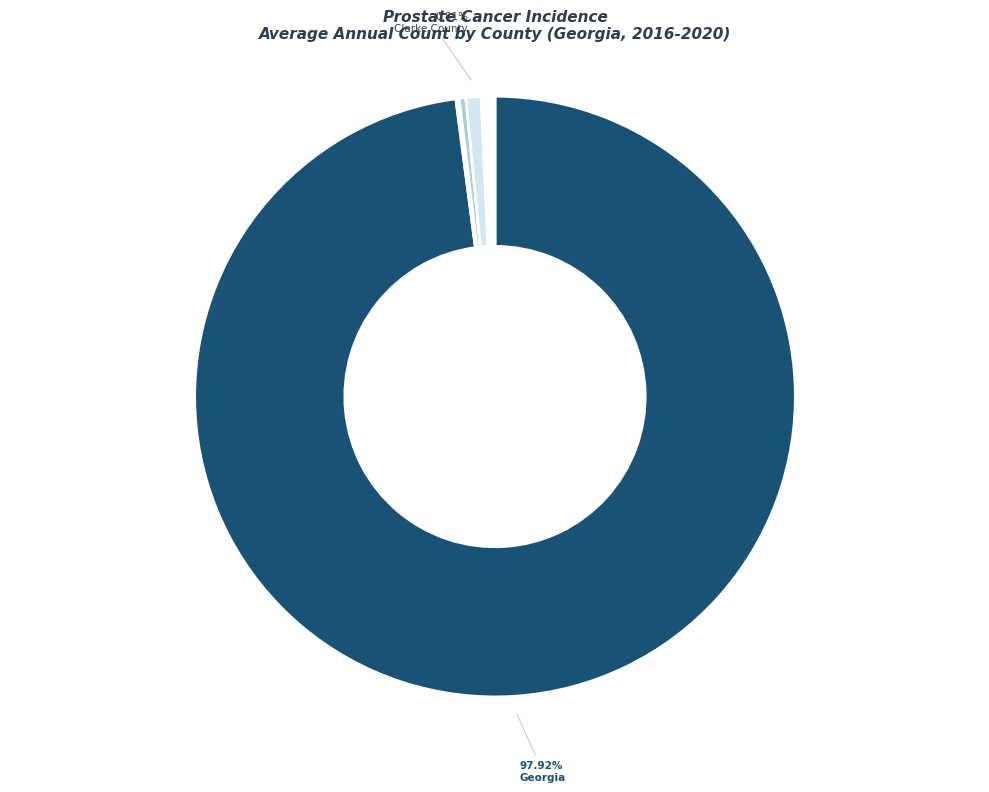

Which category has the smallest portion of the pie?

Quitman County